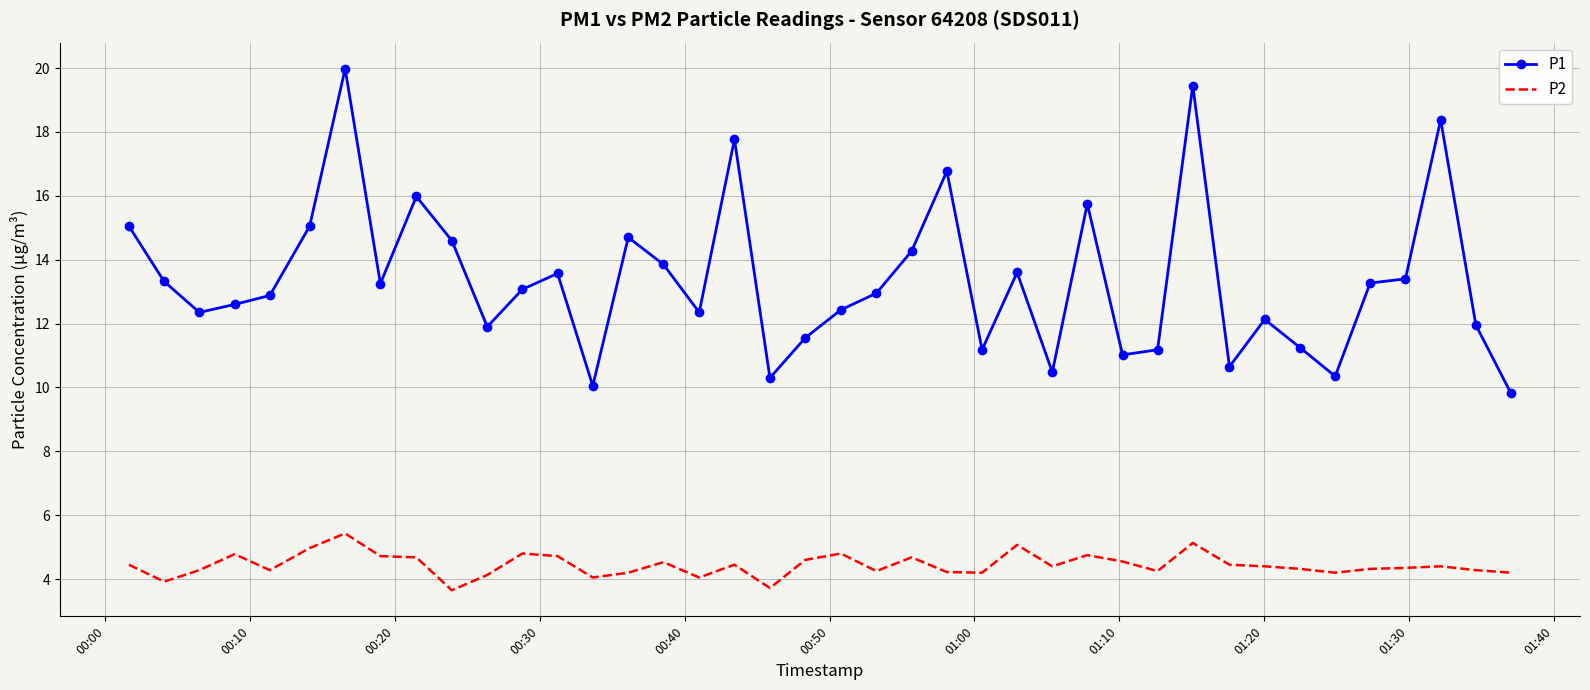

Which series has the largest total across all categories?

P1